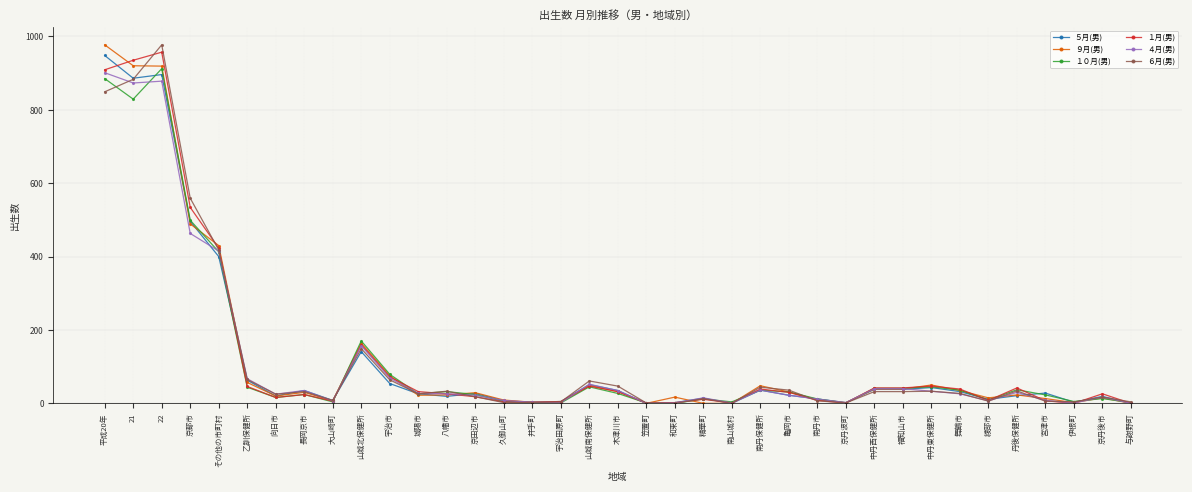

The value of １０月(男) at その他の市町村 is 657. True or false?

False